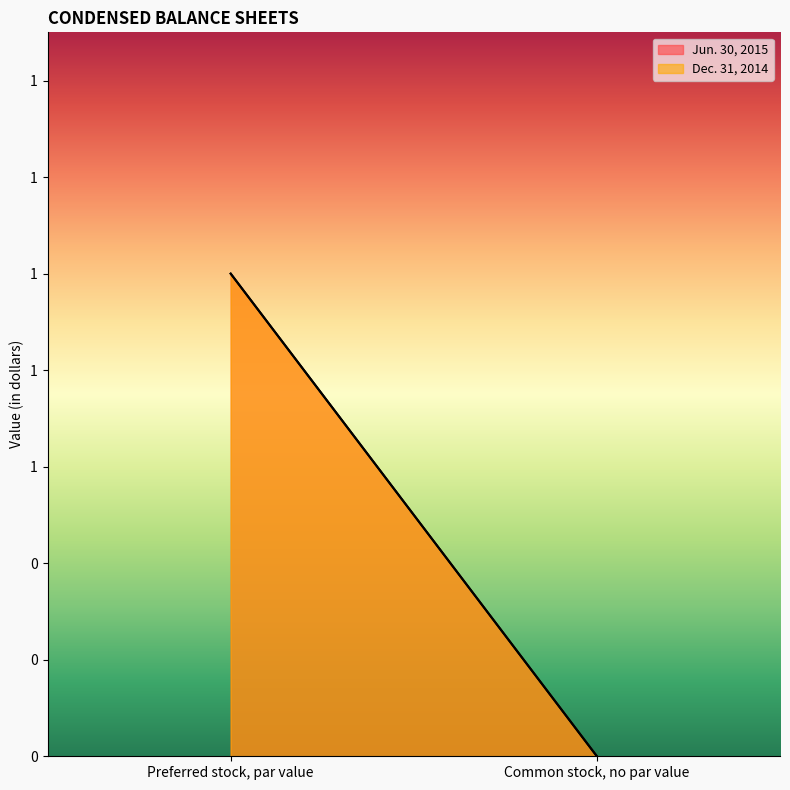

At which category is the sum across all series the highest?

Preferred stock, par value